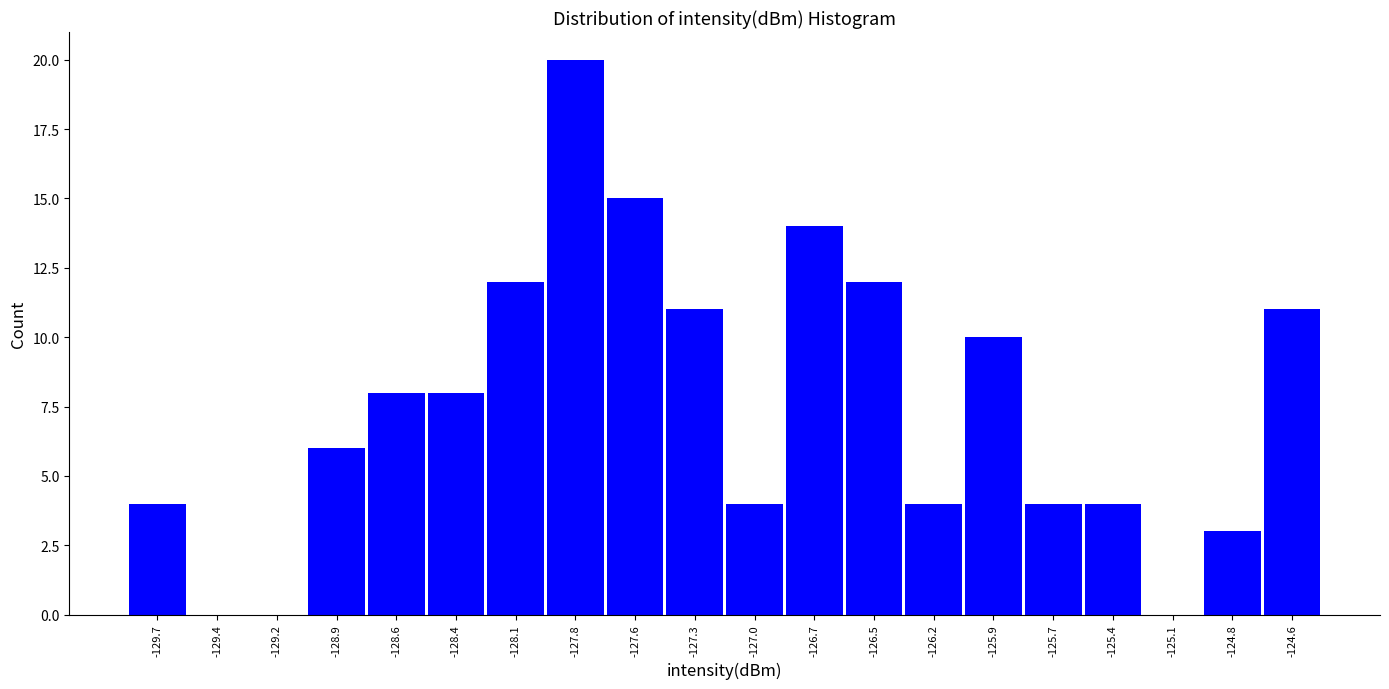

How tall is the bar that spans -127.40 to -127.15 on the x-axis? Neither the bar edges nor the heights are printed on the chart, so give them approximately, as read against the axes.

11